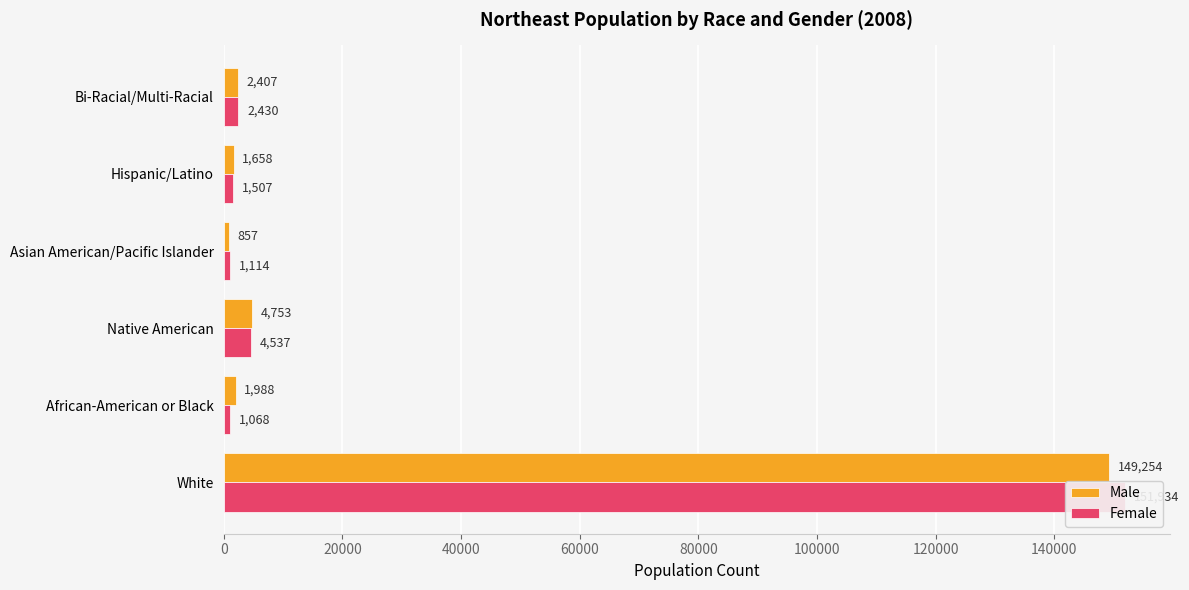

Is the value of Female at White greater than the value of Male at African-American or Black?

Yes